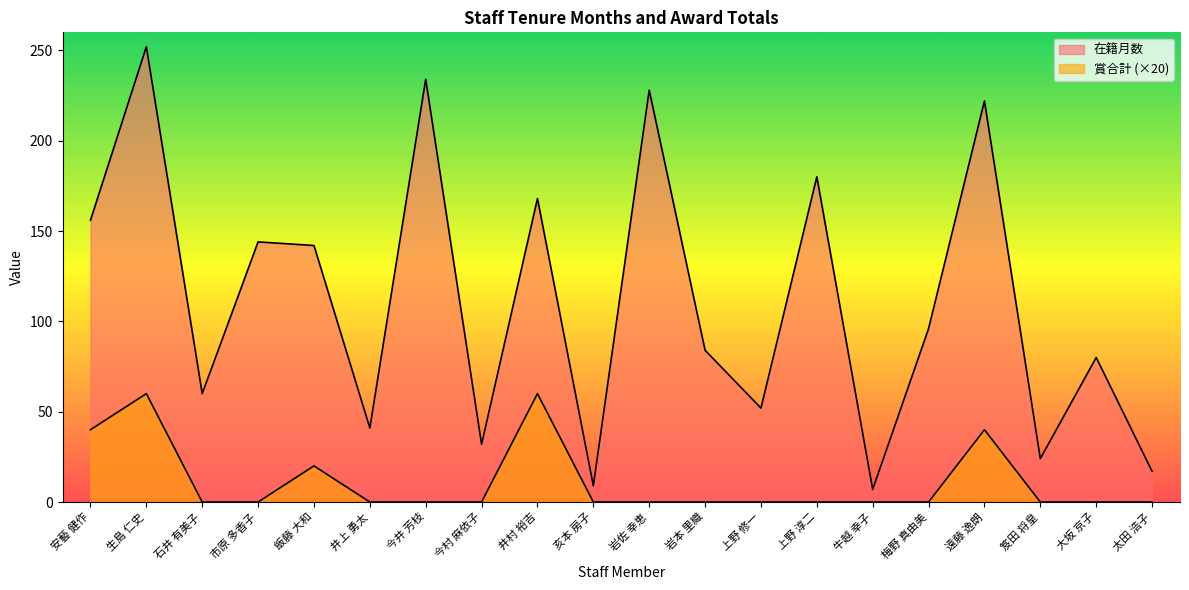

True or false: 賞合計 and 在籍月数 cross at least once.

False